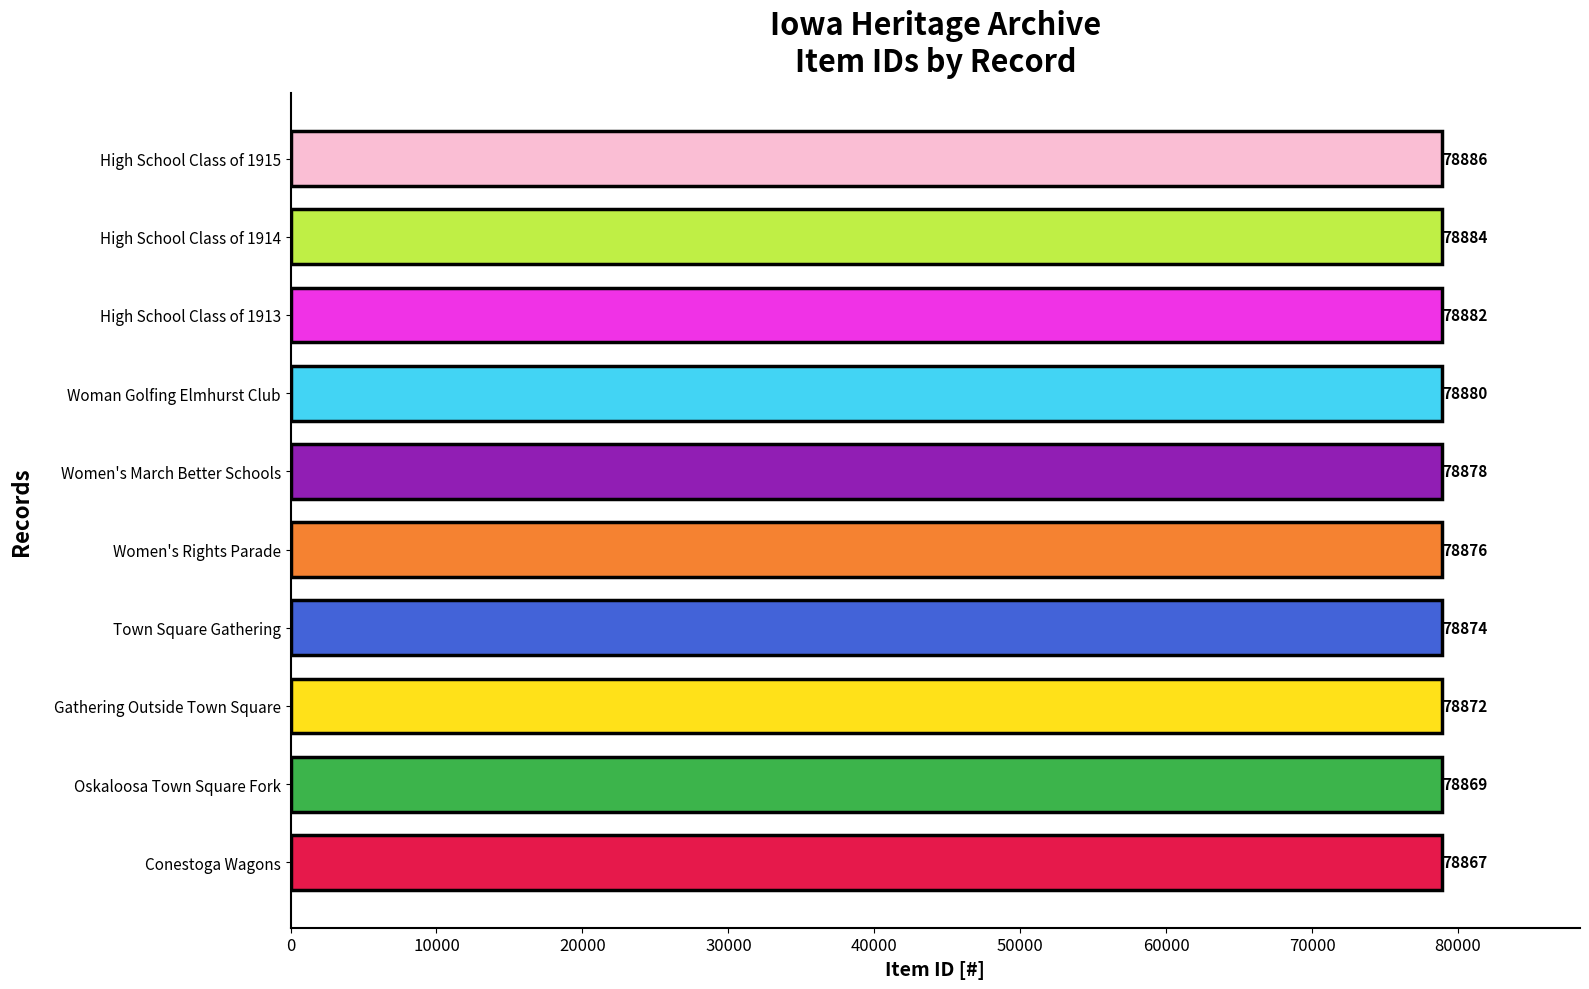

How many bars are there in total?

10